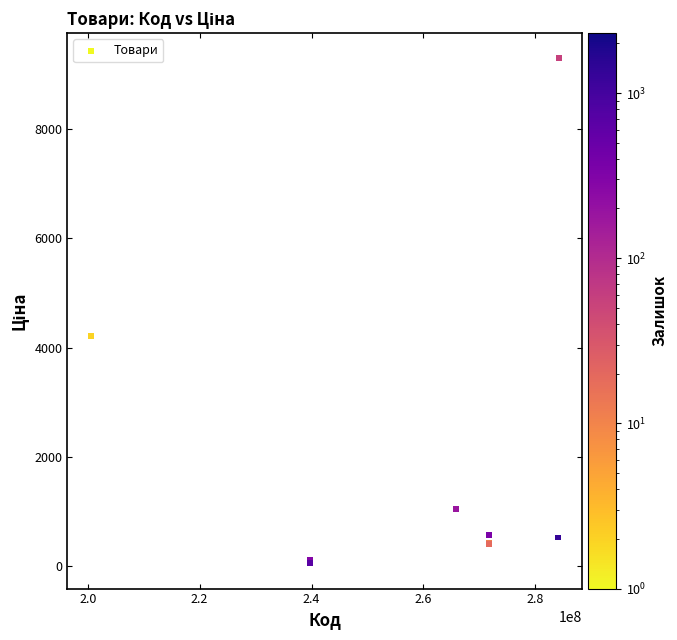

What Y value in the scatter plot is closest to 4673?

4209.5